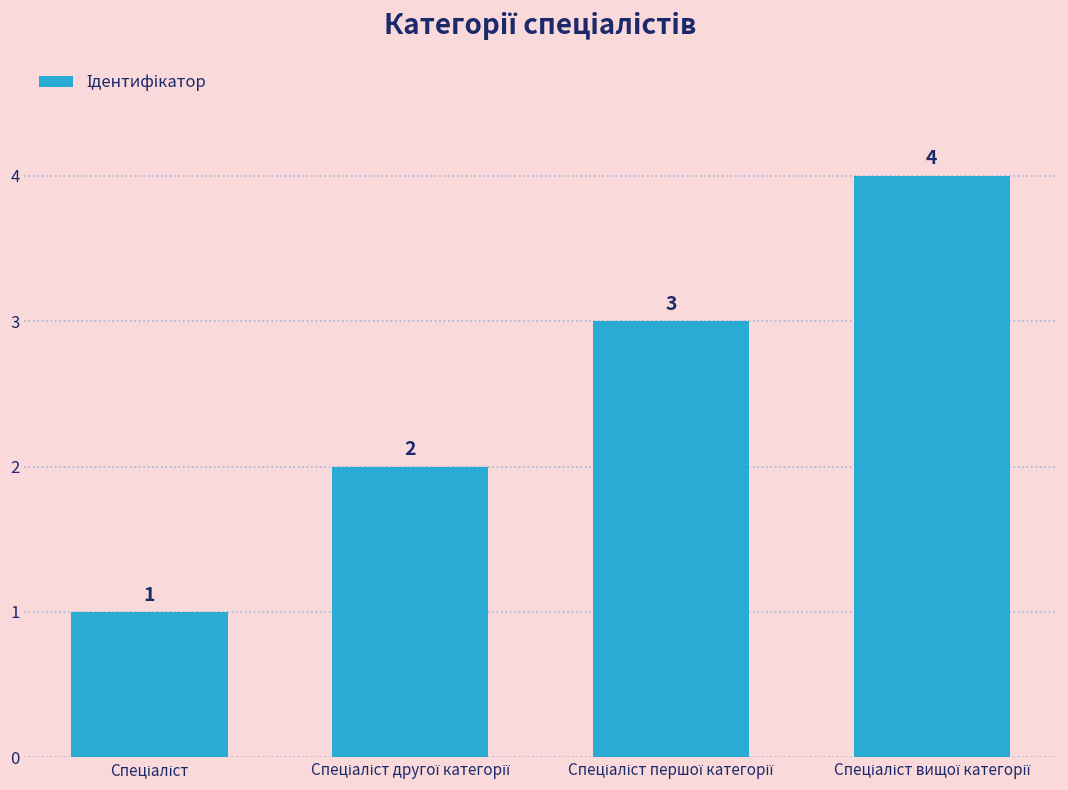

What is the value of the 1st bar from the left?

1